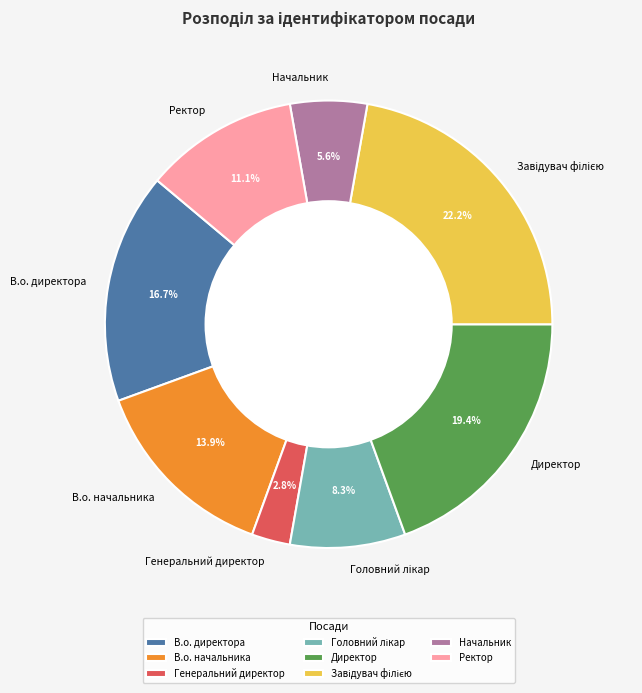

Which has a higher value, Ректор or Начальник?

Ректор